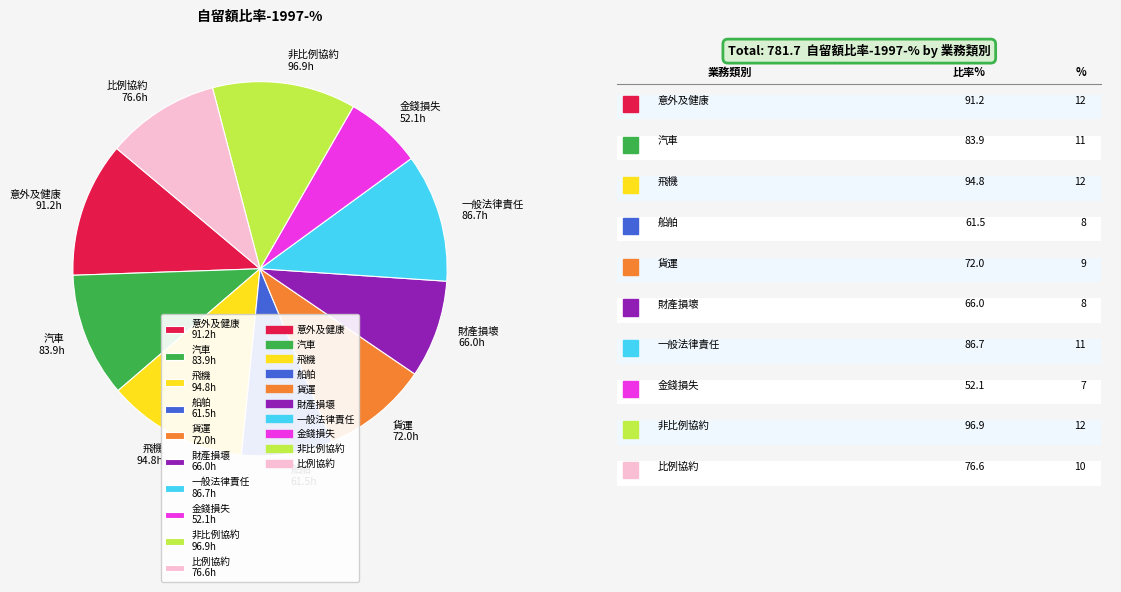

Is there a majority slice in this chart?

No